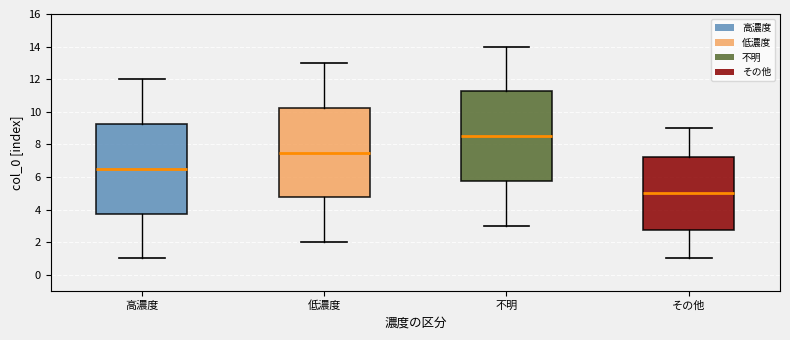

Which box has the lowest median line?

その他